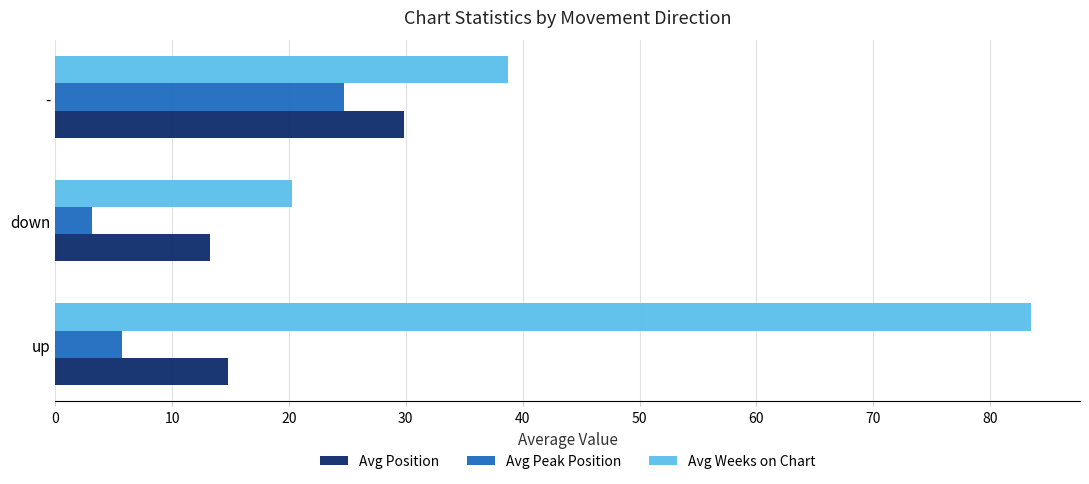

What is the greatest value displayed?

83.5